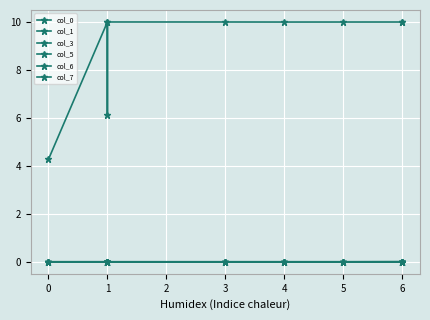

After their last crossing, which series has the higher values: col_3 or col_1?

col_3